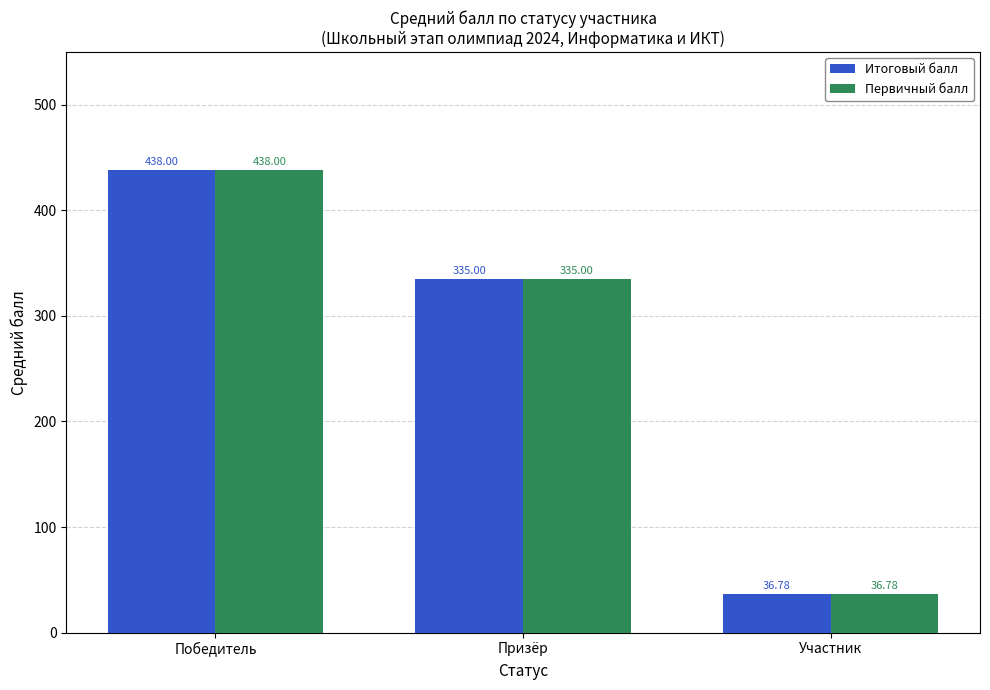

What is the difference between the second highest and minimum values in the Итоговый балл series?

298.2